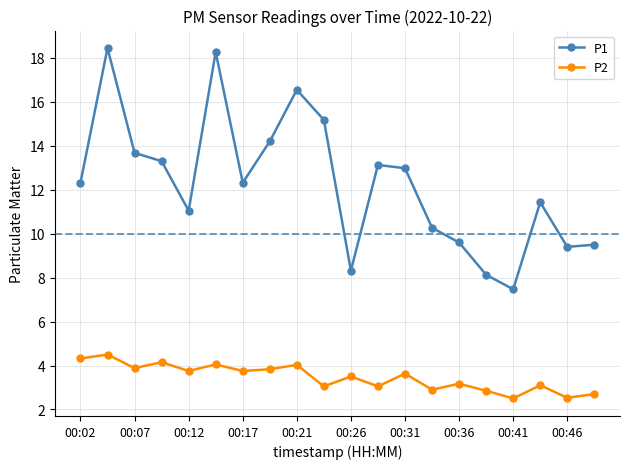

How many interior local valleys does the P2 series have?

8